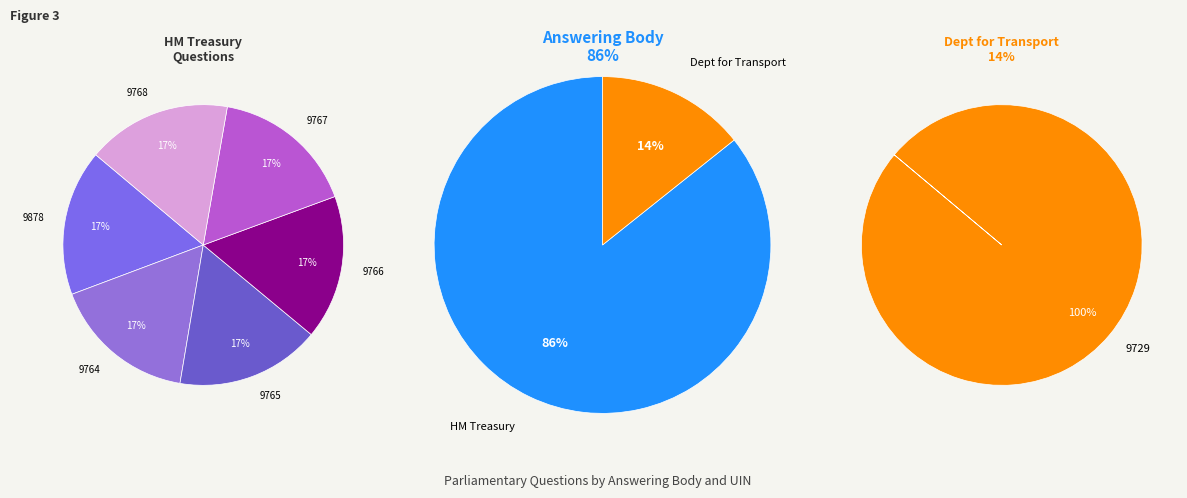

Does 9765 account for over 50% of the chart?

No